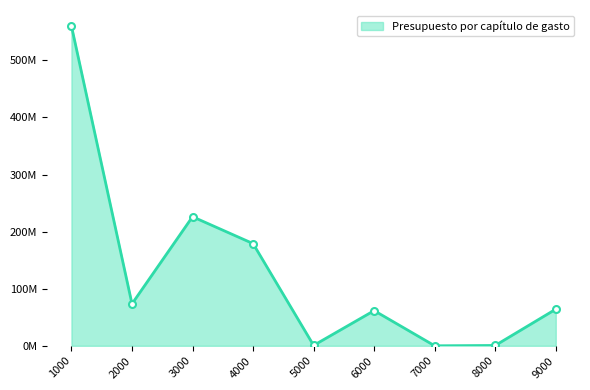

Rank the categories by value from lowest to highest.

7000, 8000, 5000, 6000, 9000, 2000, 4000, 3000, 1000